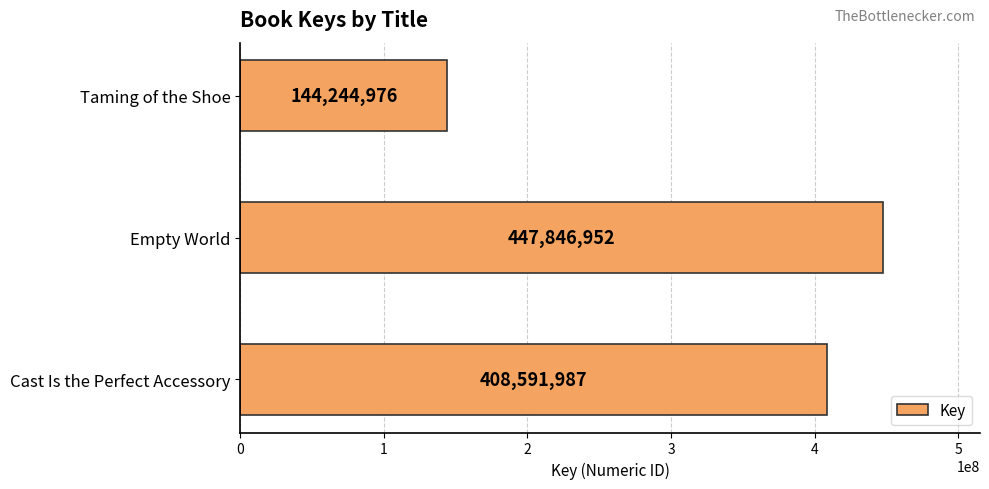

Is it true that the value at Empty World is 94073084?

False